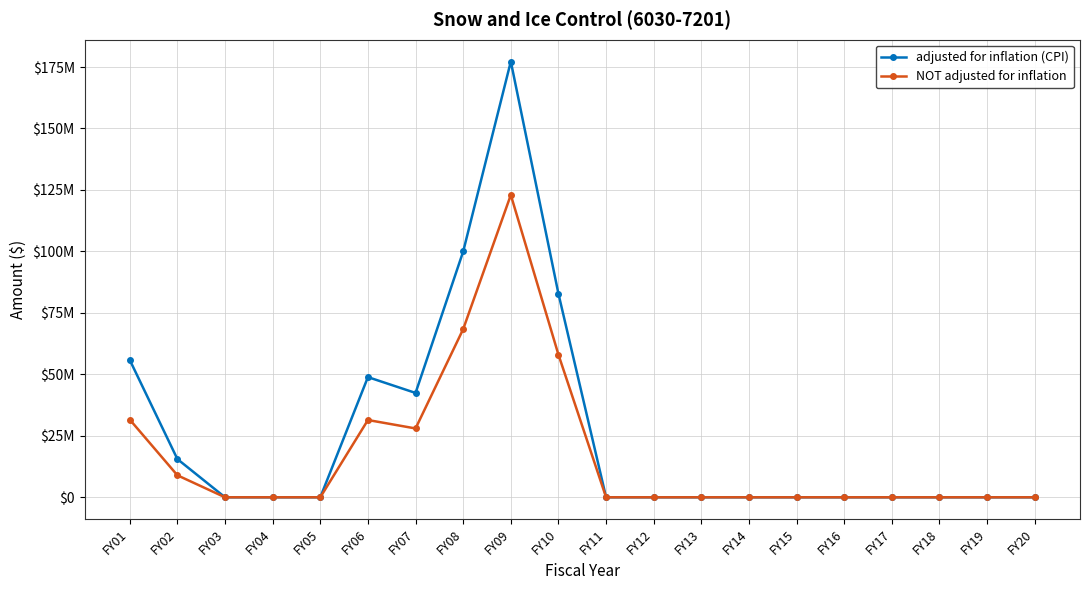

How many interior local peaks does the adjusted for inflation (CPI) series have?

2